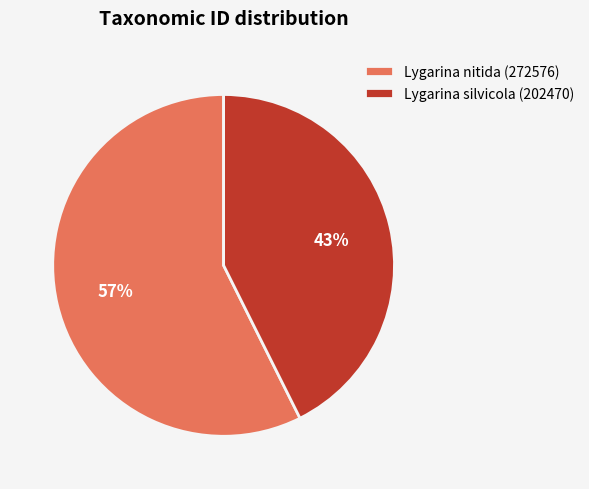

To the nearest percent, what portion does Lygarina nitida (272576) represent?

57%